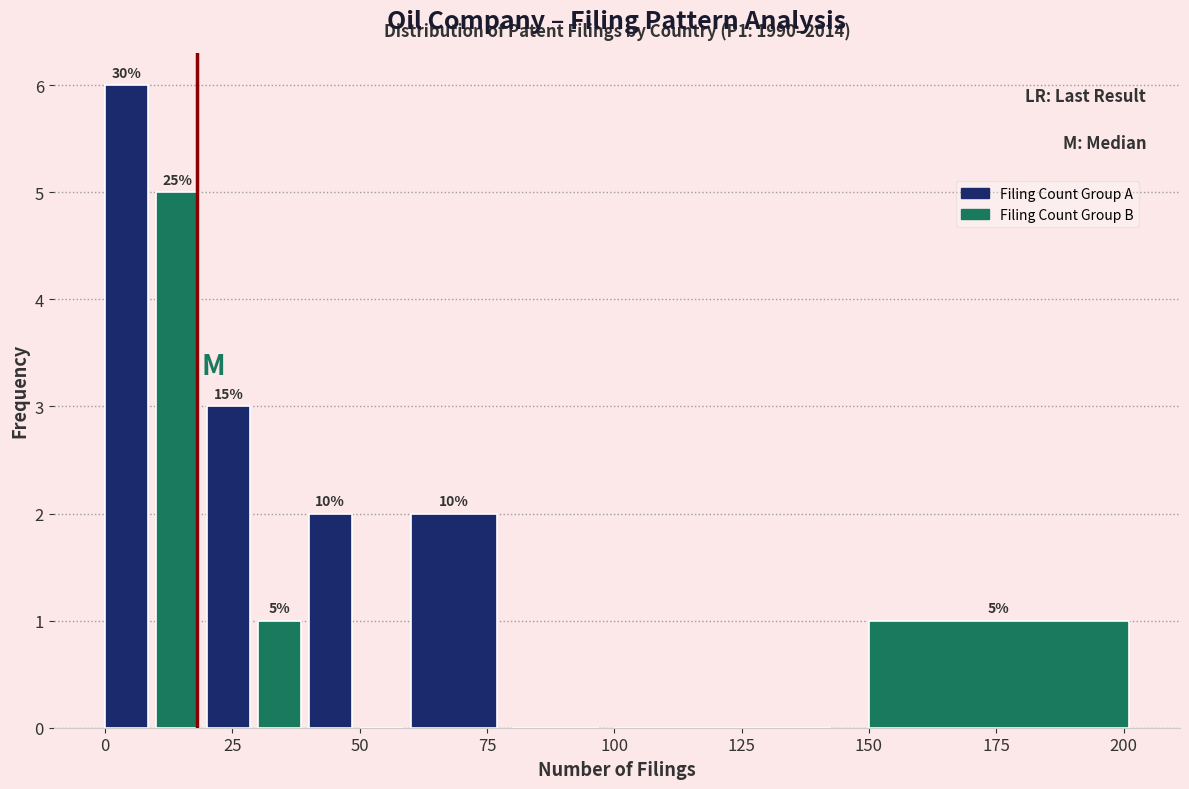

Around what value on the x-axis is the tallest bar? Give the approximate position of its centre, as read against the axis.

5